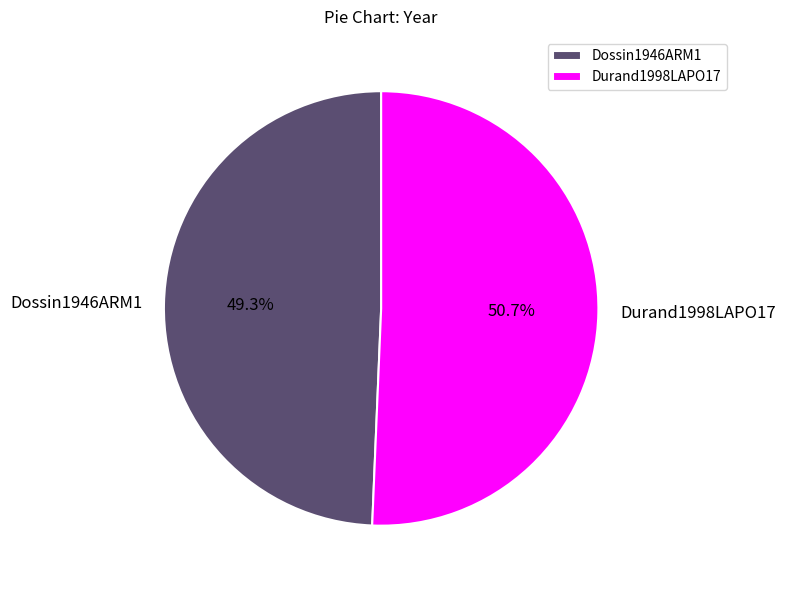

Which has a higher value, Durand1998LAPO17 or Dossin1946ARM1?

Durand1998LAPO17